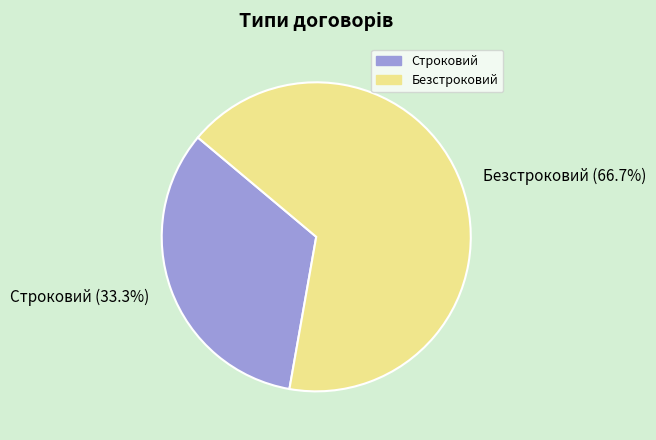

To the nearest percent, what portion does Строковий represent?

33%